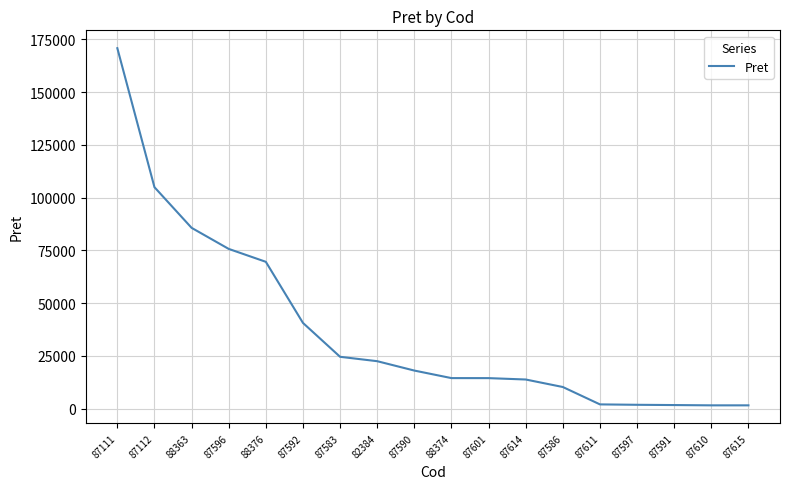

What is the difference between the second highest and second lowest values?

103439